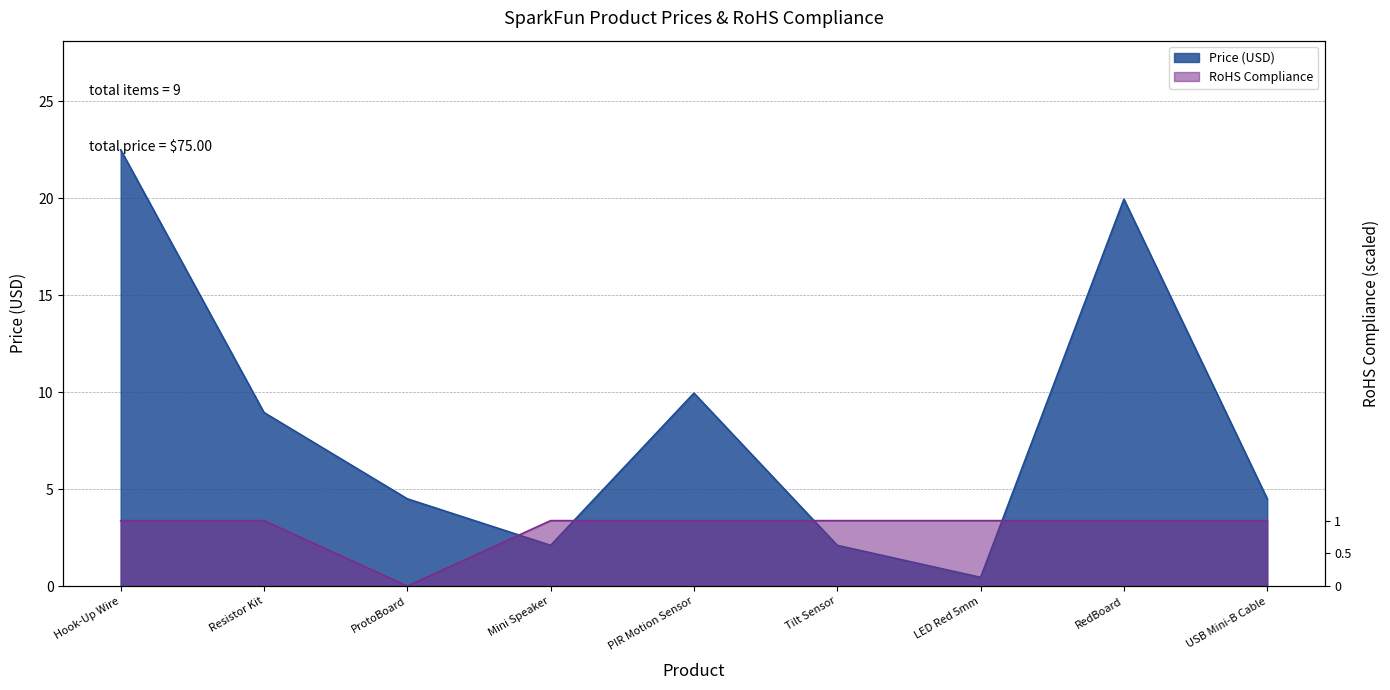

True or false: Price (USD) has more than 0 interior local peaks.

True